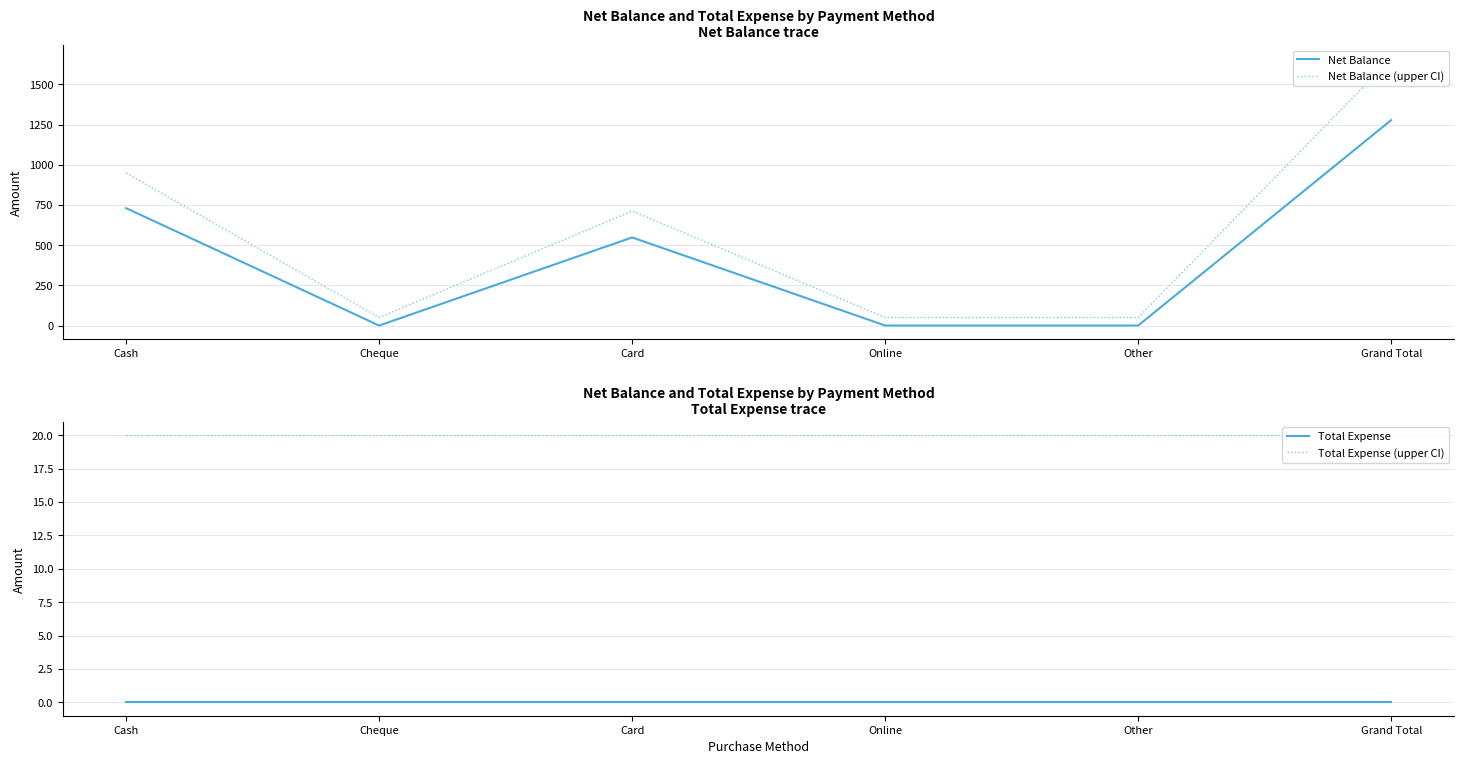

At which category does Net Balance (upper CI) reach its first local valley?

Cheque